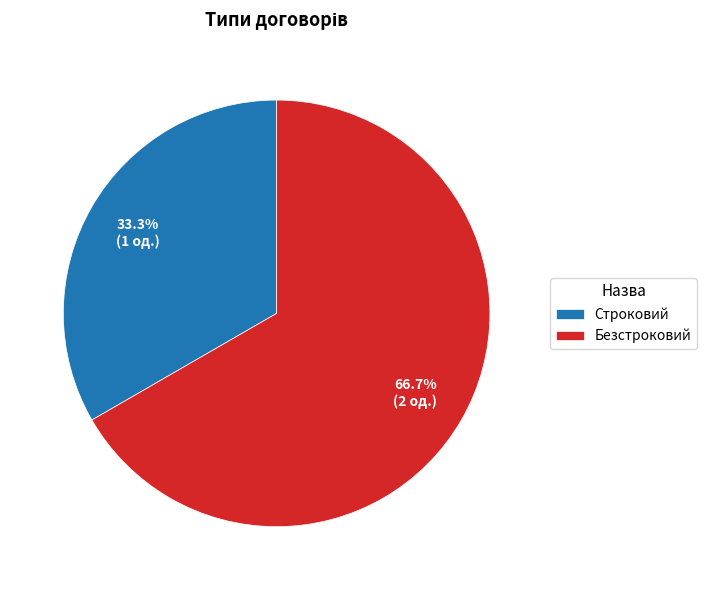

How many slices are in this pie chart?

2